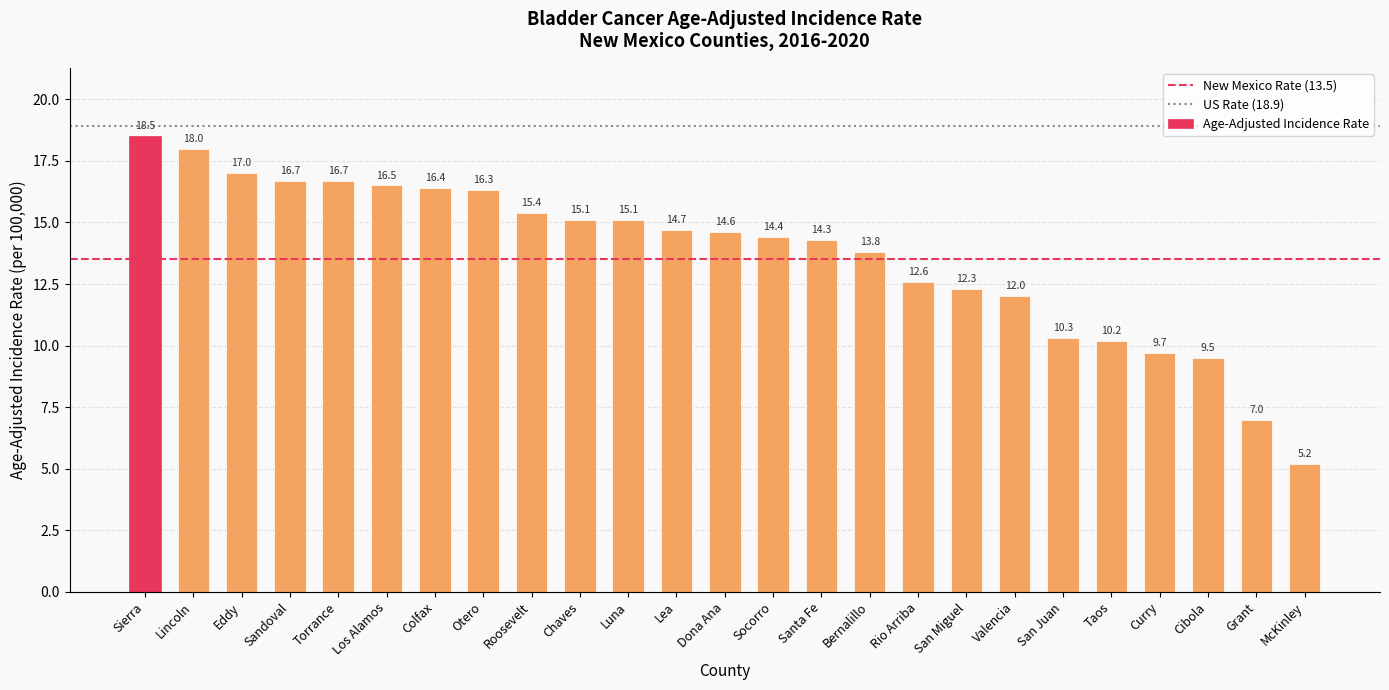

Reading right to left, transcribe all the data shown in this chart.

5.2	7.0	9.5	9.7	10.2	10.3	12.0	12.3	12.6	13.8	14.3	14.4	14.6	14.7	15.1	15.1	15.4	16.3	16.4	16.5	16.7	16.7	17.0	18.0	18.5